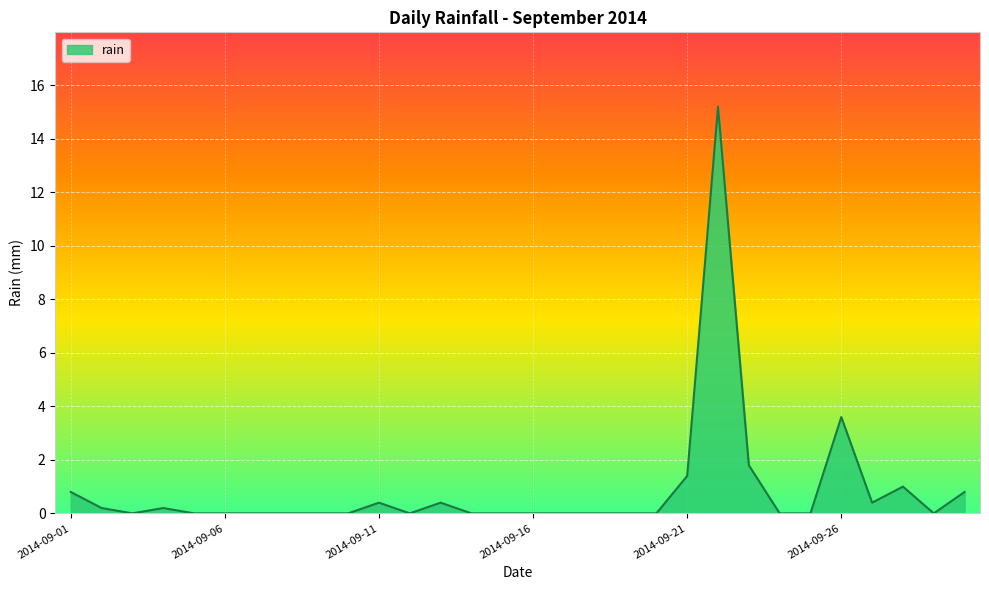

What is the difference between the maximum and minimum values?

15.2